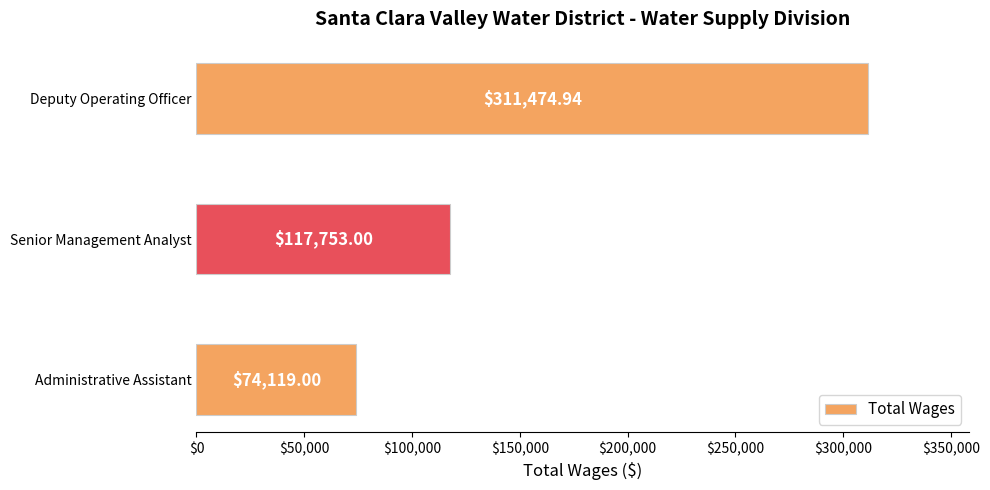

What is the label of the 2nd bar from the bottom?

Senior Management Analyst